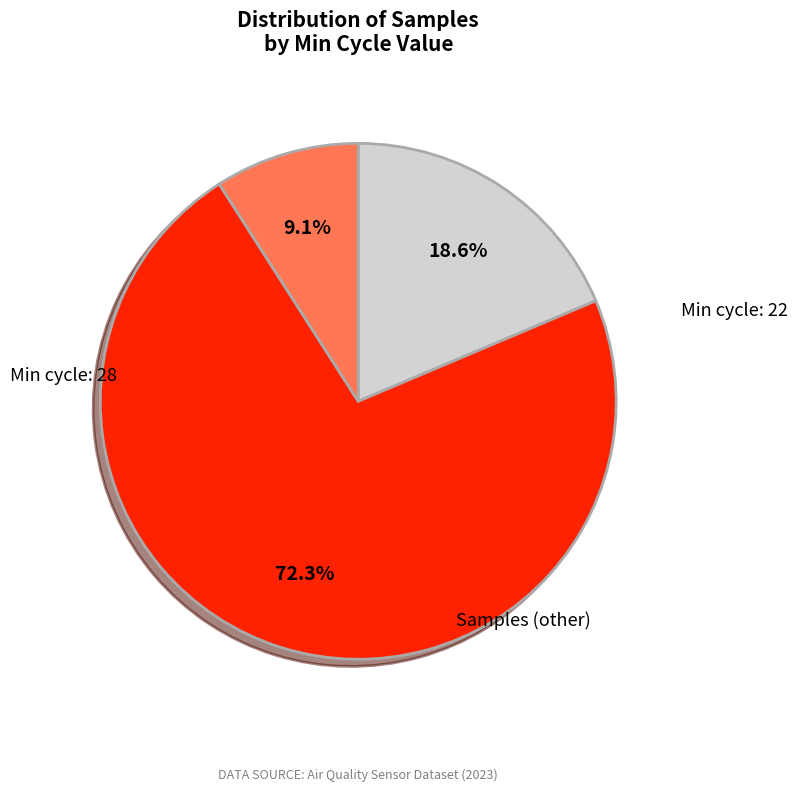

To the nearest percent, what is the difference between the largest and smallest slice percentages?

63%